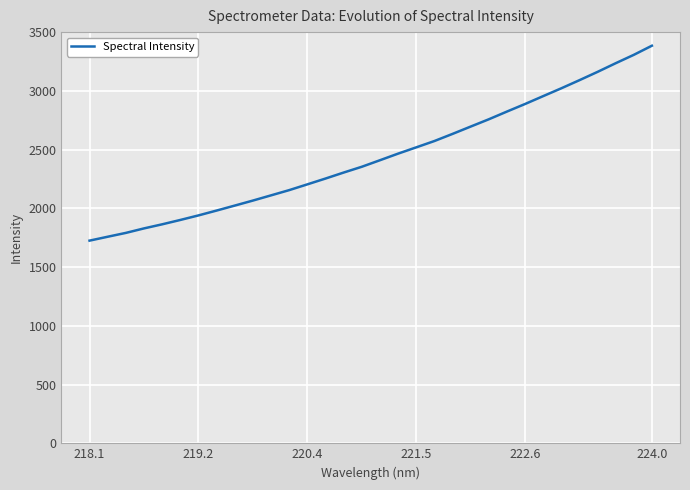

What is the minimum value shown in the chart?

1725.2